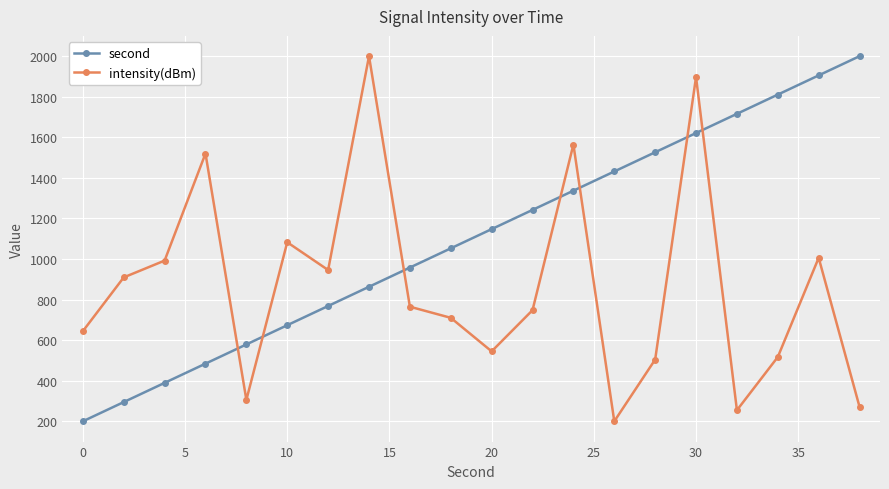

Which series has the largest total across all categories?

second